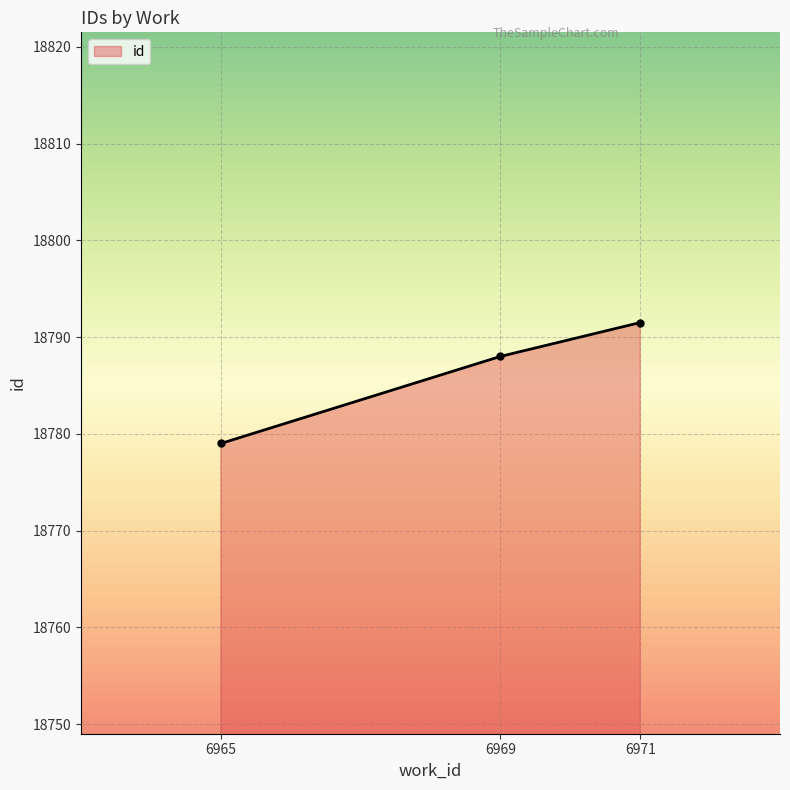

What is the approximate value at 6969?

18788.0